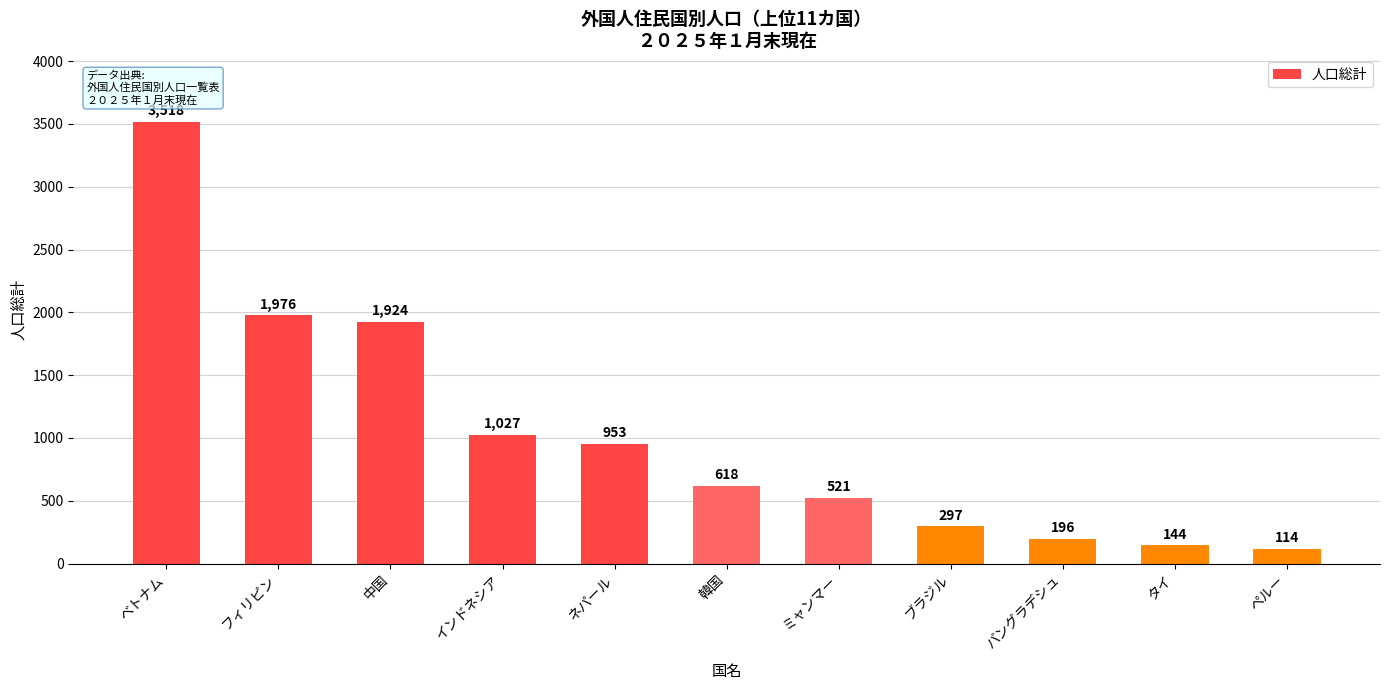

What is the difference between the maximum and minimum values?

3404